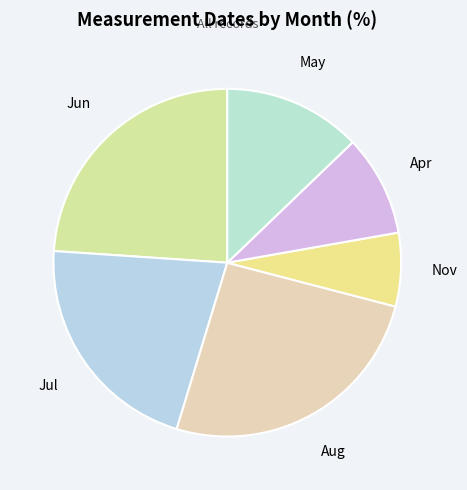

Does any single category account for the majority?

No